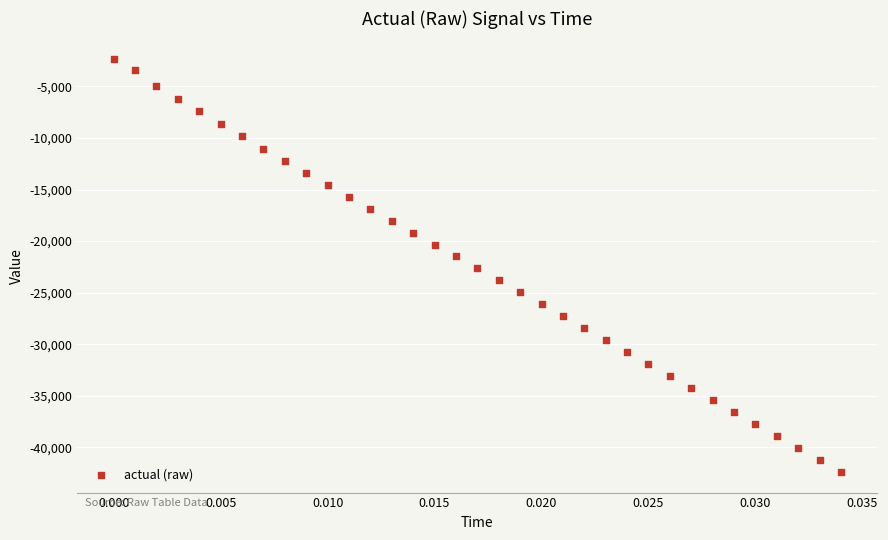

What is the range of Y values (max minus min)?

40009.5